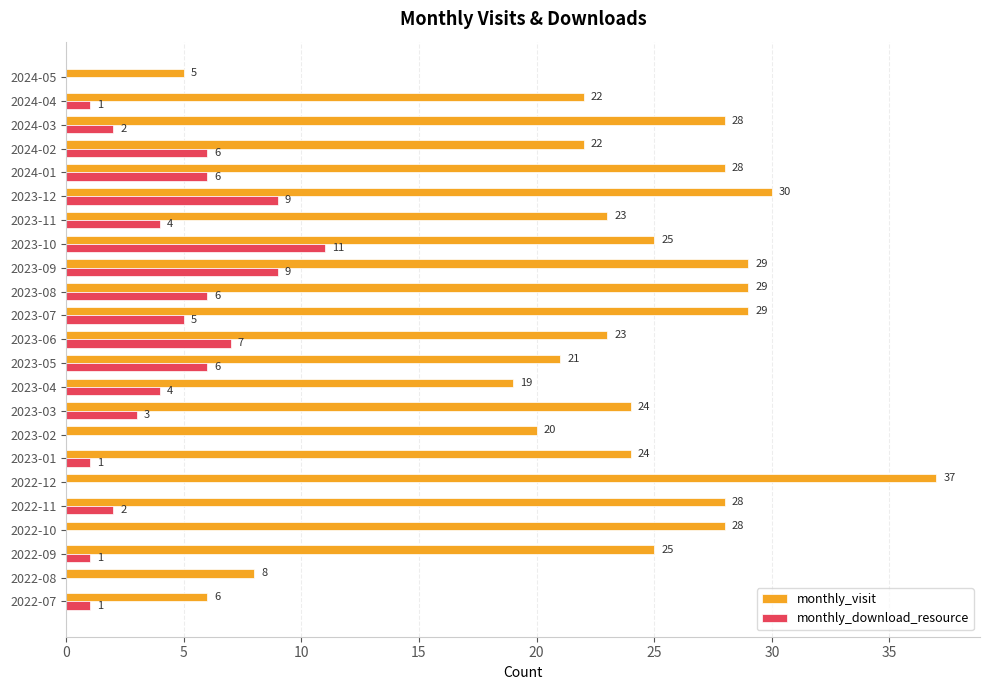

The monthly_visit series shows 28 at 2022-11. True or false?

True